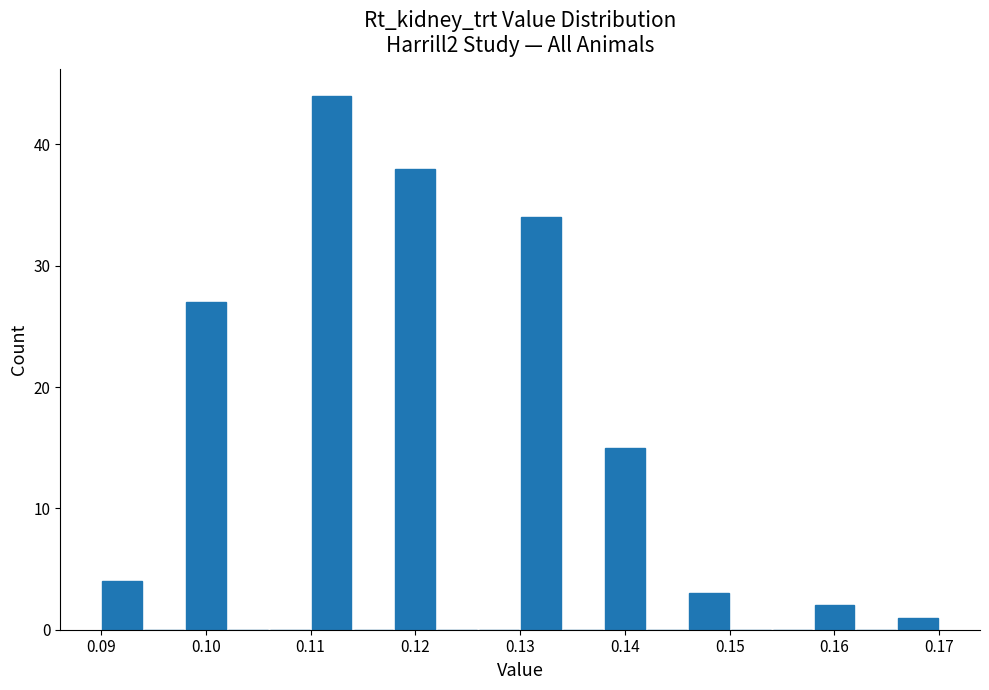

Which range on the x-axis has the tallest bar?

0.110 to 0.114